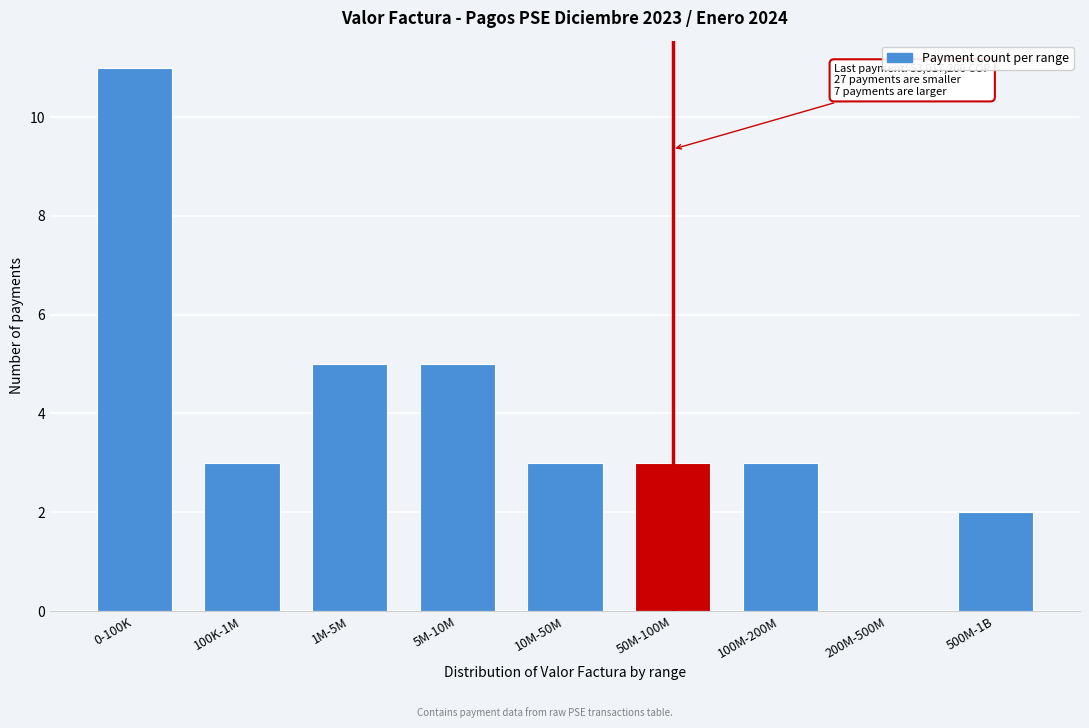

Reading left to right, extract all data points from this chart.

0-100K=11	100K-1M=3	1M-5M=5	5M-10M=5	10M-50M=3	50M-100M=3	100M-200M=3	200M-500M=0	500M-1B=2